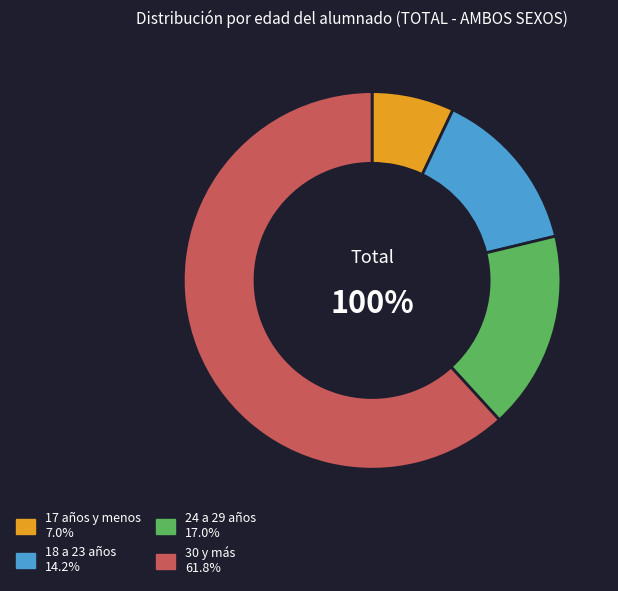

True or false: 24 a 29 años accounts for 17% of the total.

True